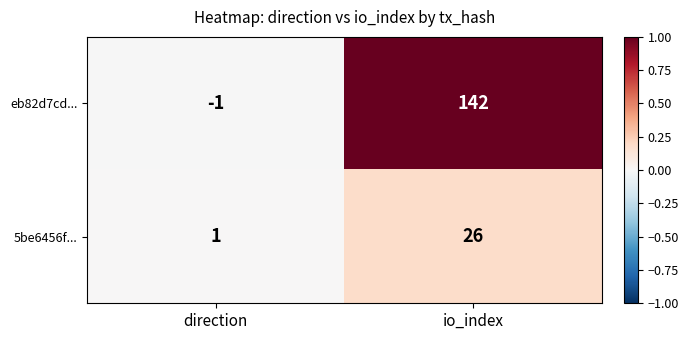

Rank the series by their maximum value, from highest to lowest.

eb82d7cd..., 5be6456f...